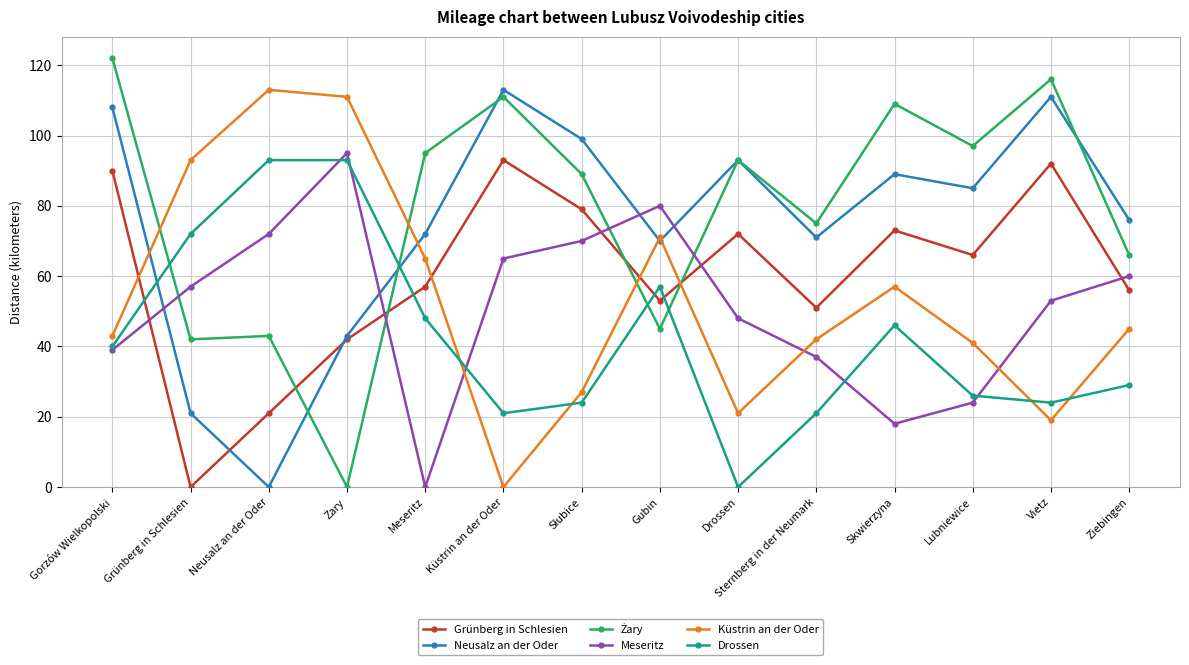

Which label corresponds to the largest value in the chart?

Gorzów Wielkopolski